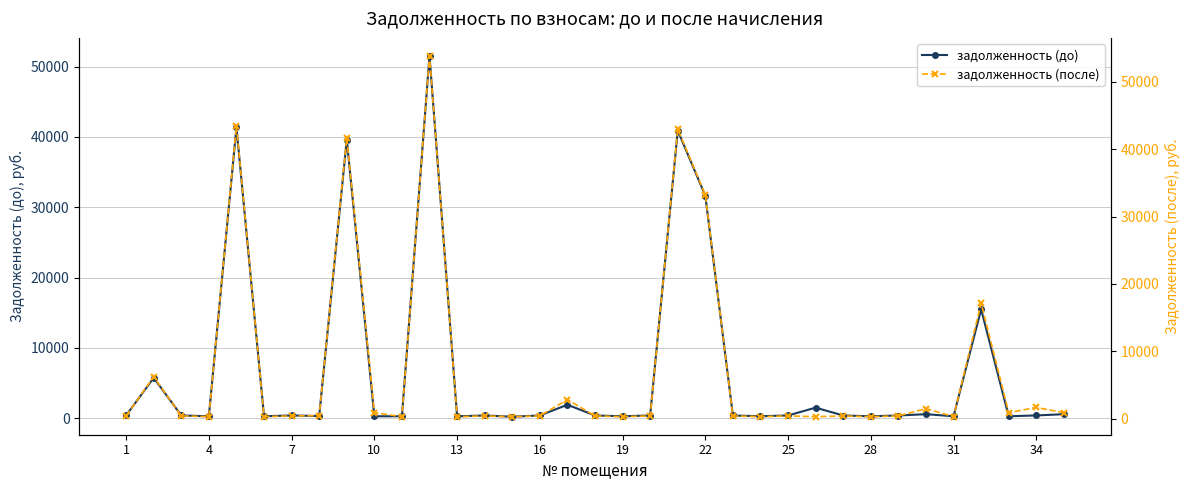

Does the chart have visible grid lines?

Yes